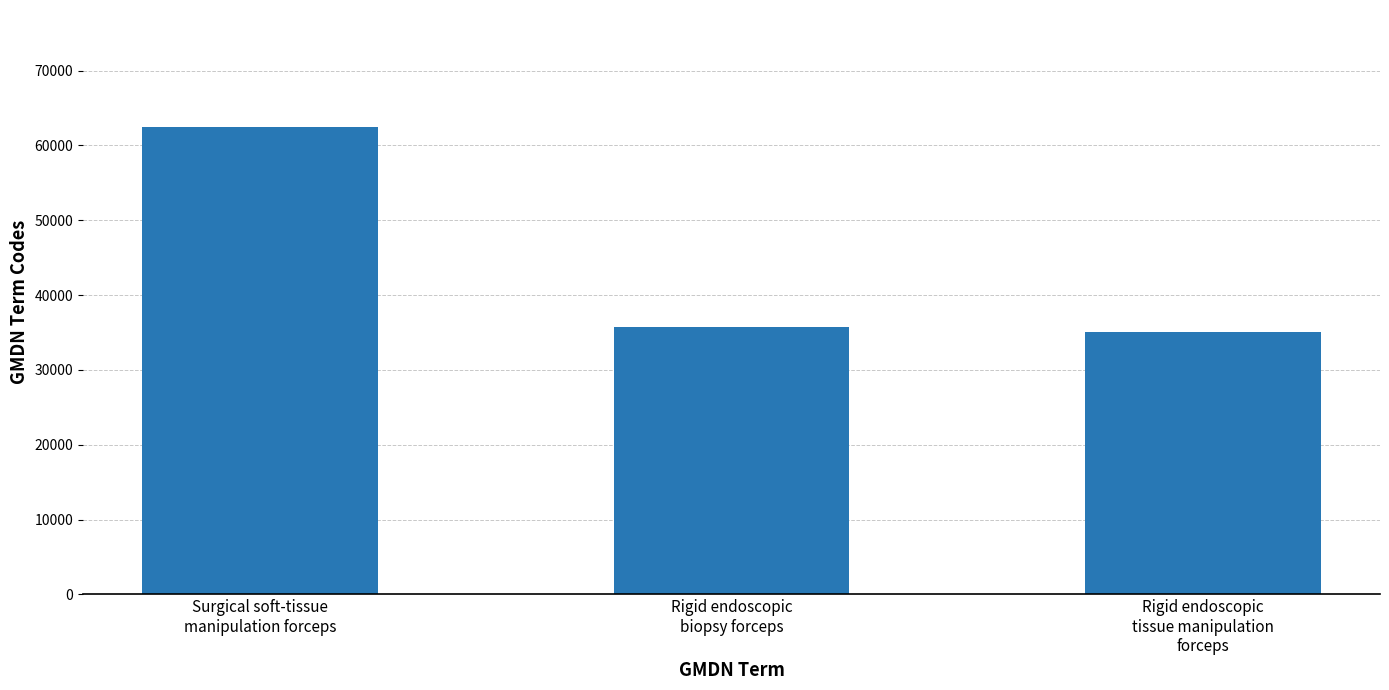

True or false: the data shows 20650 at Rigid endoscopic
biopsy forceps.

False